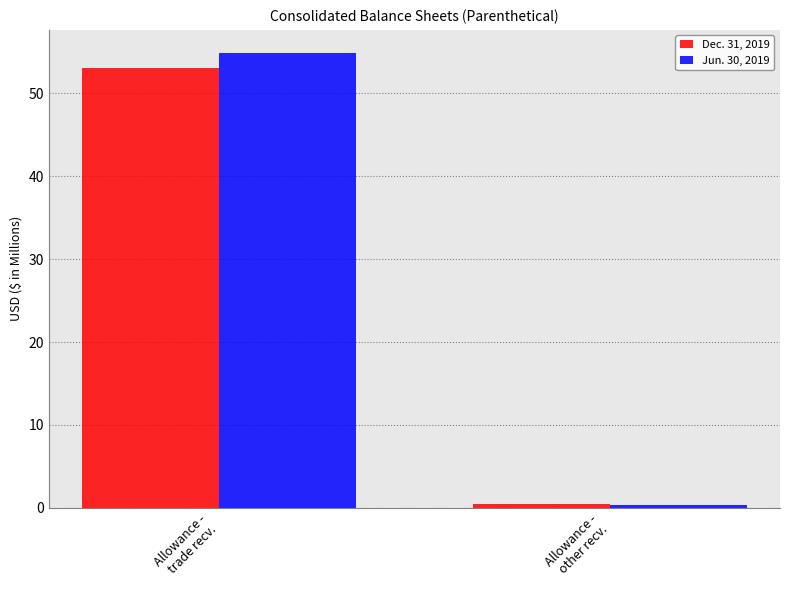

Rank the series by their average value, from highest to lowest.

Jun. 30, 2019, Dec. 31, 2019